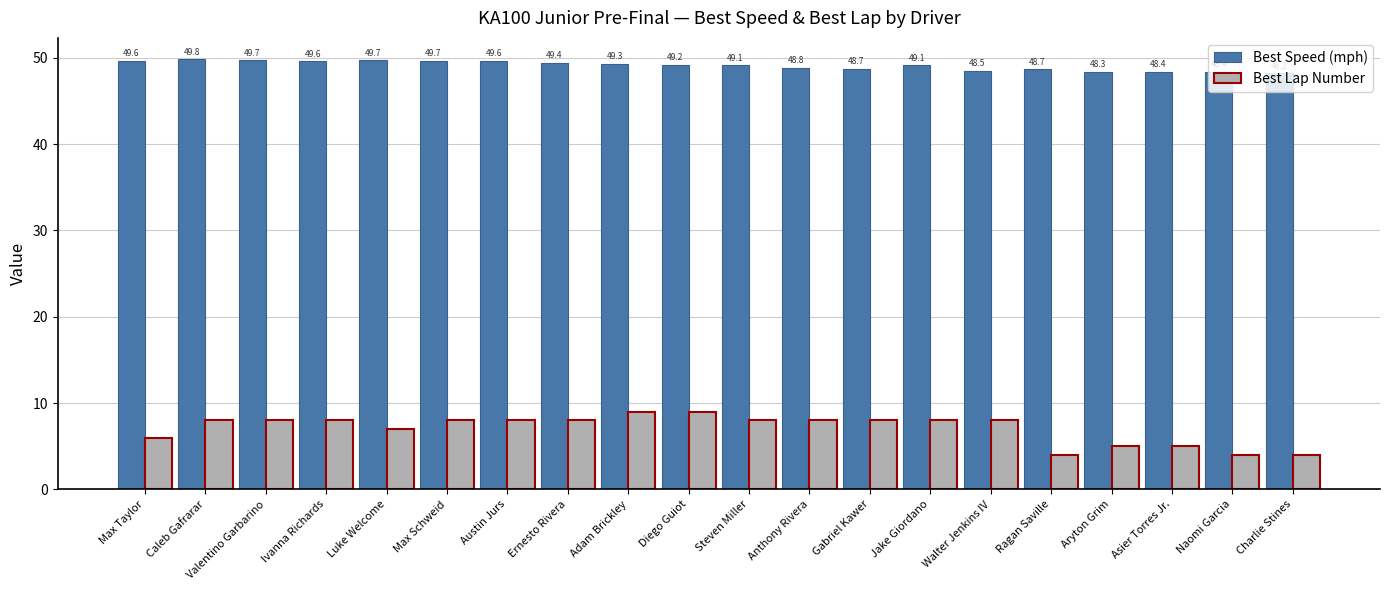

What is the difference between the maximum and minimum values in the Best Speed (mph) series?

1.6